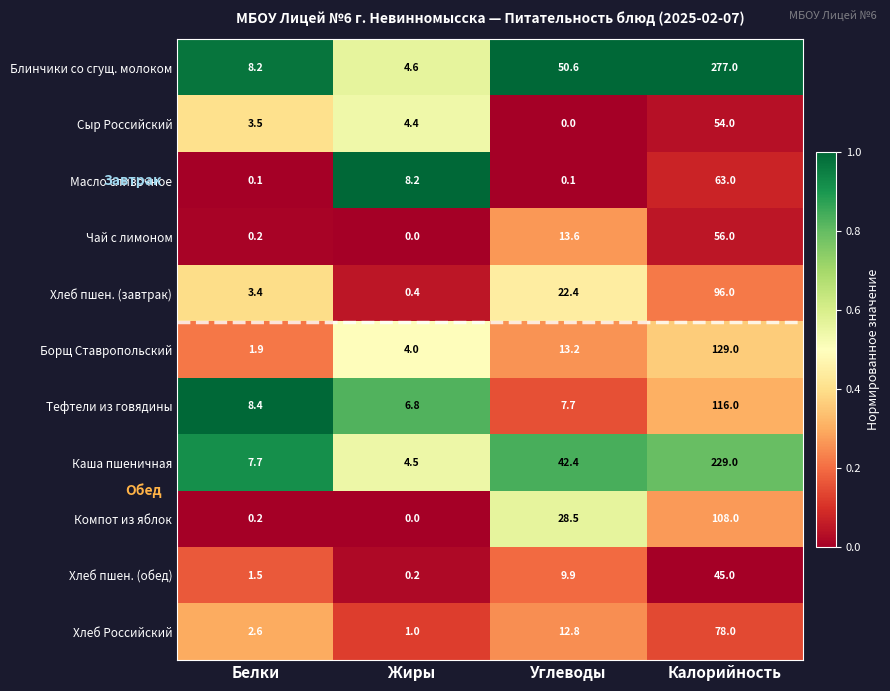

What is the average value of the Каша пшеничная series?

70.9